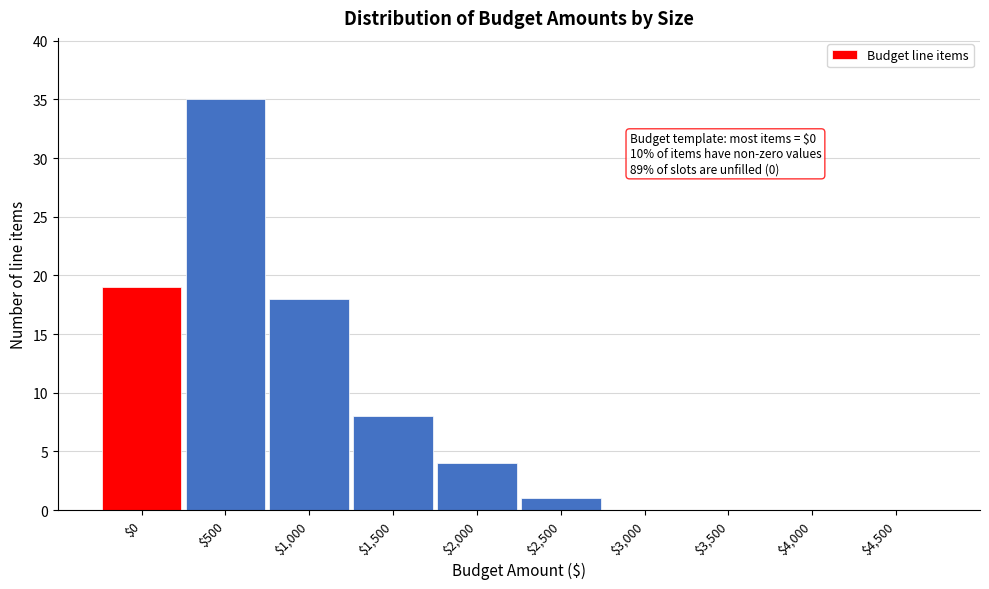

True or false: the data shows 8 at $1,500.

True